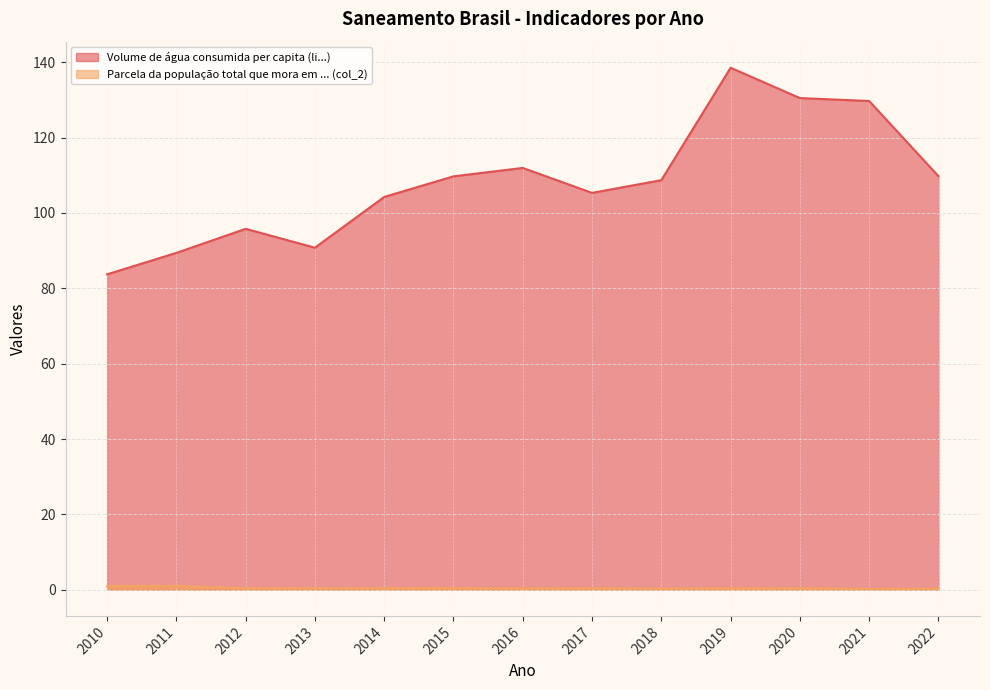

The Parcela da população total que mora em ... (col_2) series shows 0.4 at 2011. True or false?

False